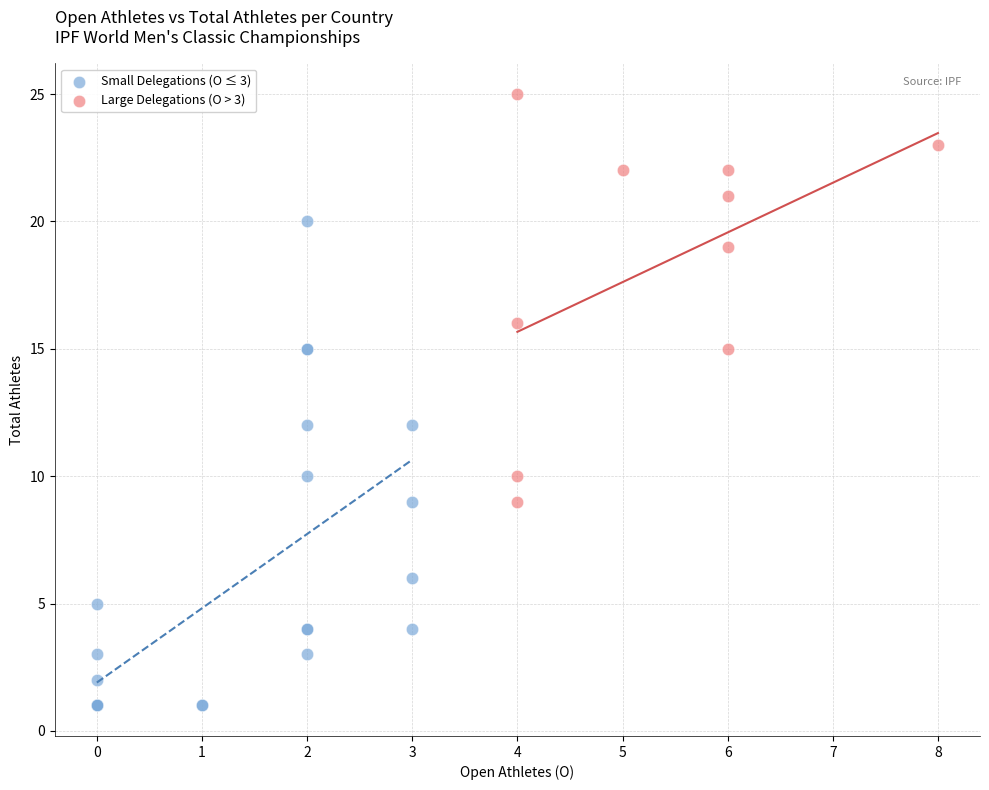

Which series contains the highest Y value?

Large Delegations (O > 3)